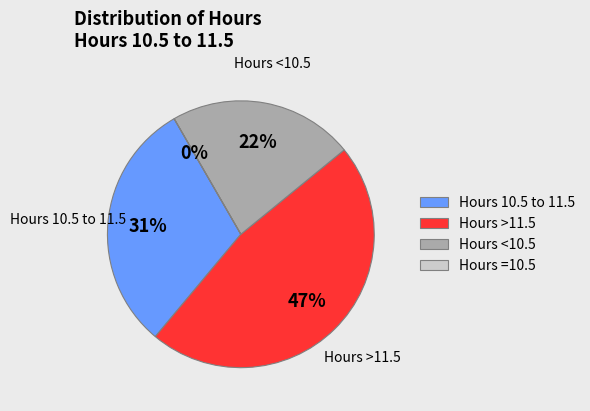

To the nearest percent, what is the difference between the largest and smallest slice percentages?

47%